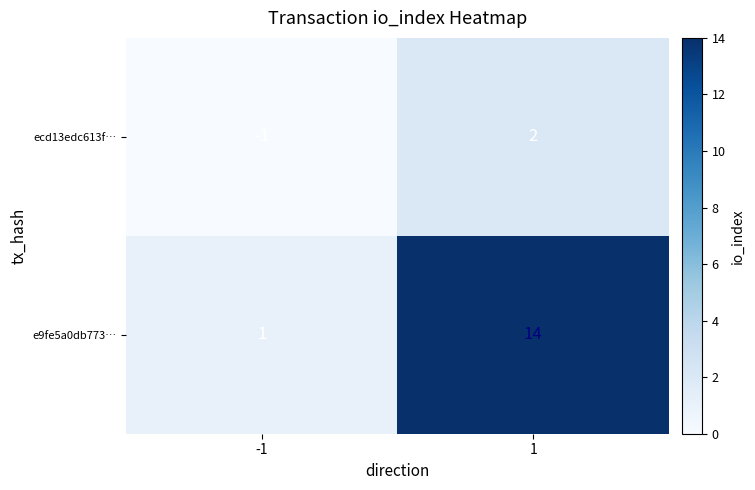

What is the difference between the maximum and minimum values in the e9fe5a0db773… series?

13